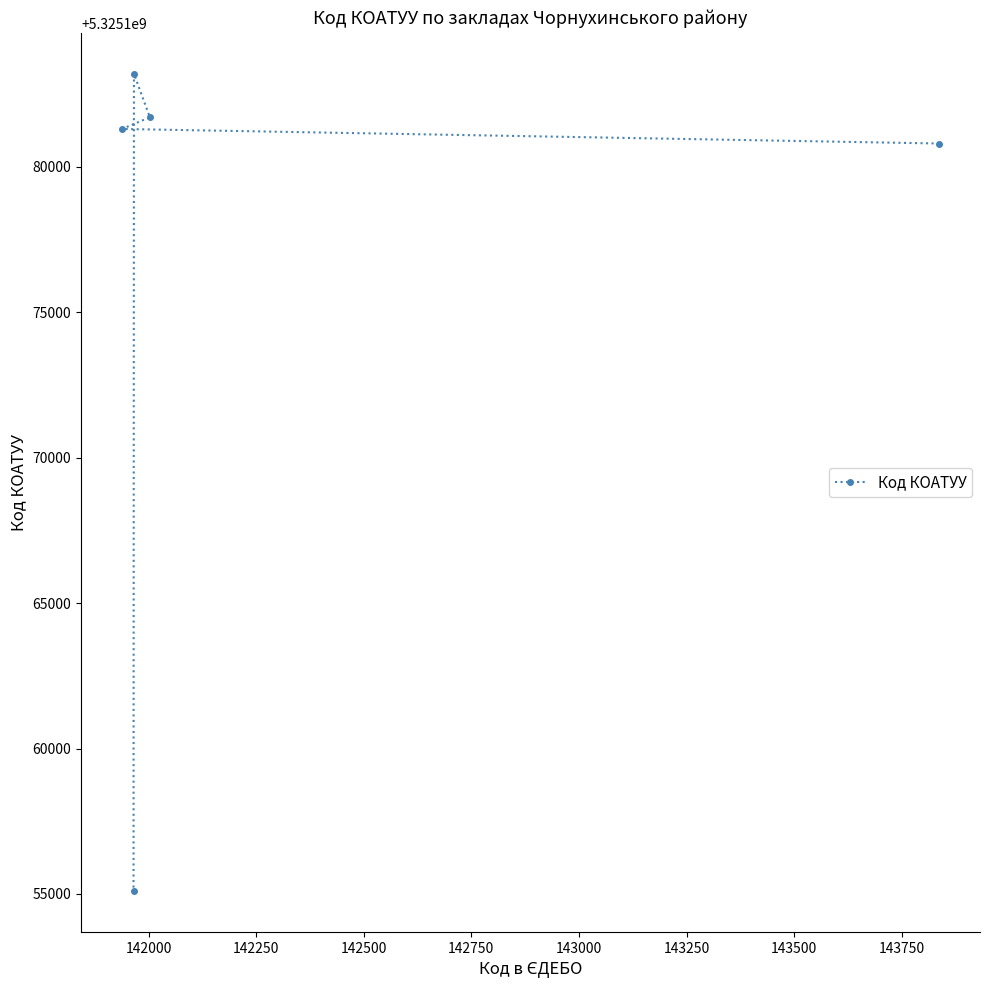

What is the sum of all values?

26625882104